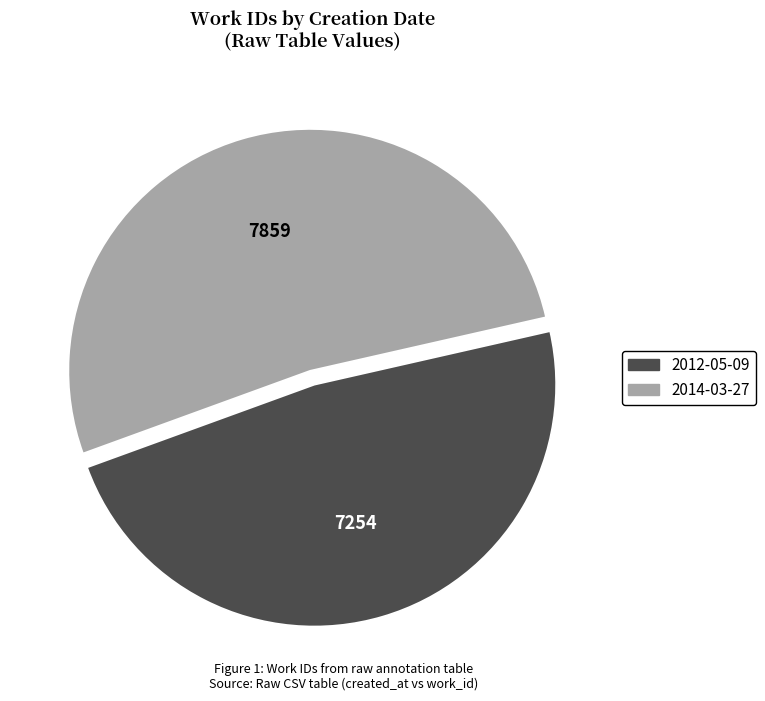

Which category has the smallest portion of the pie?

2012-05-09